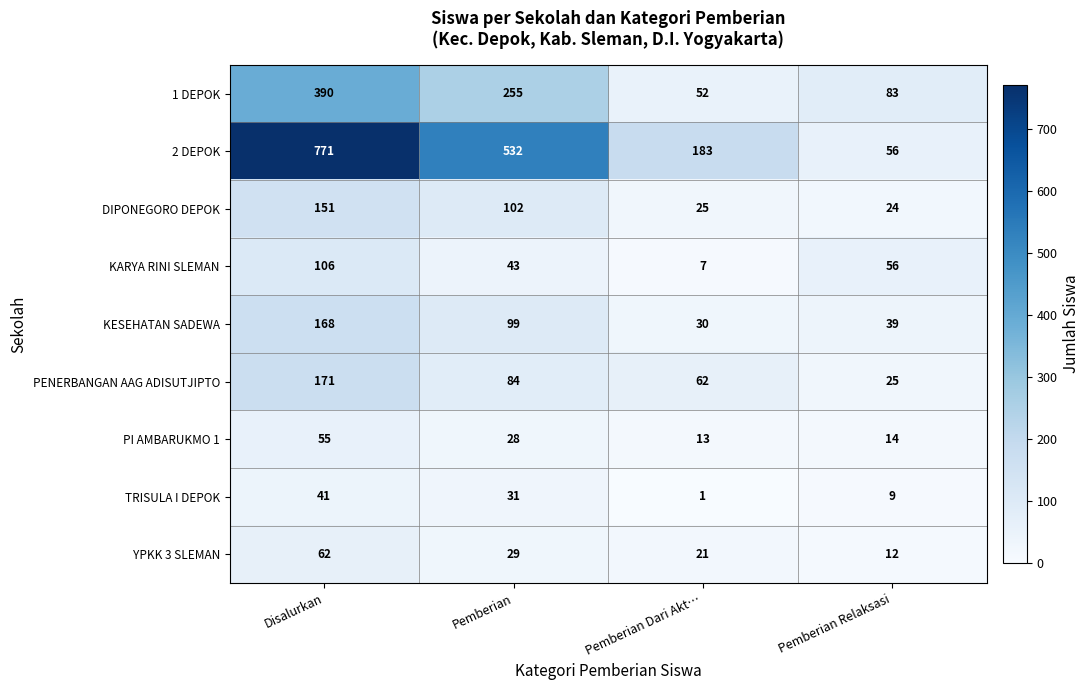

The value of YPKK 3 SLEMAN at Disalurkan is 15. True or false?

False